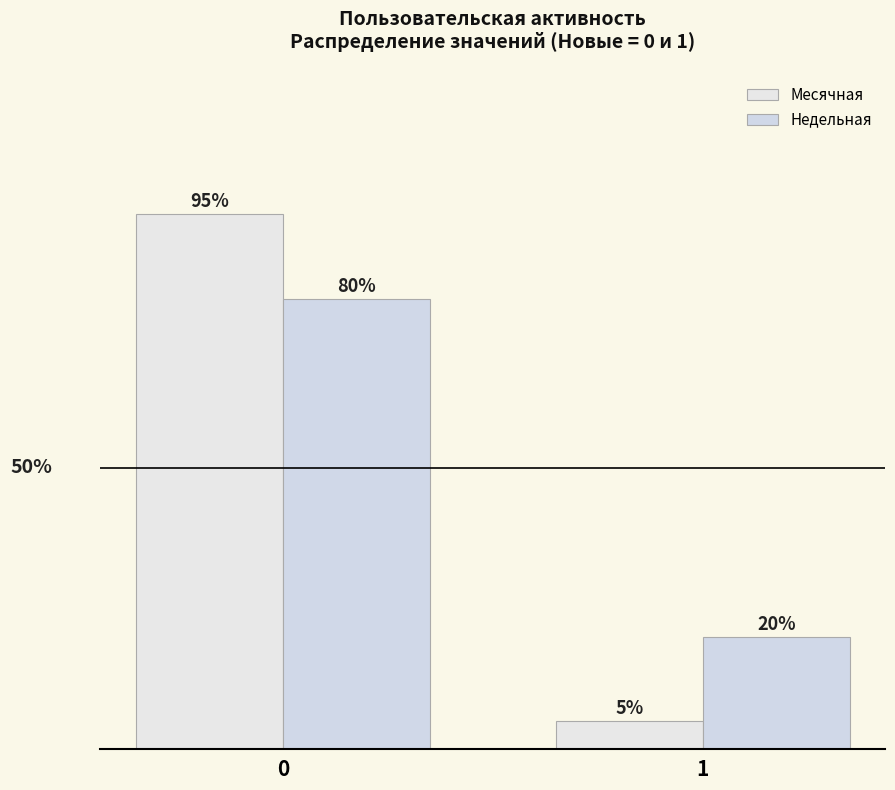

What is the maximum value shown in the chart?

95